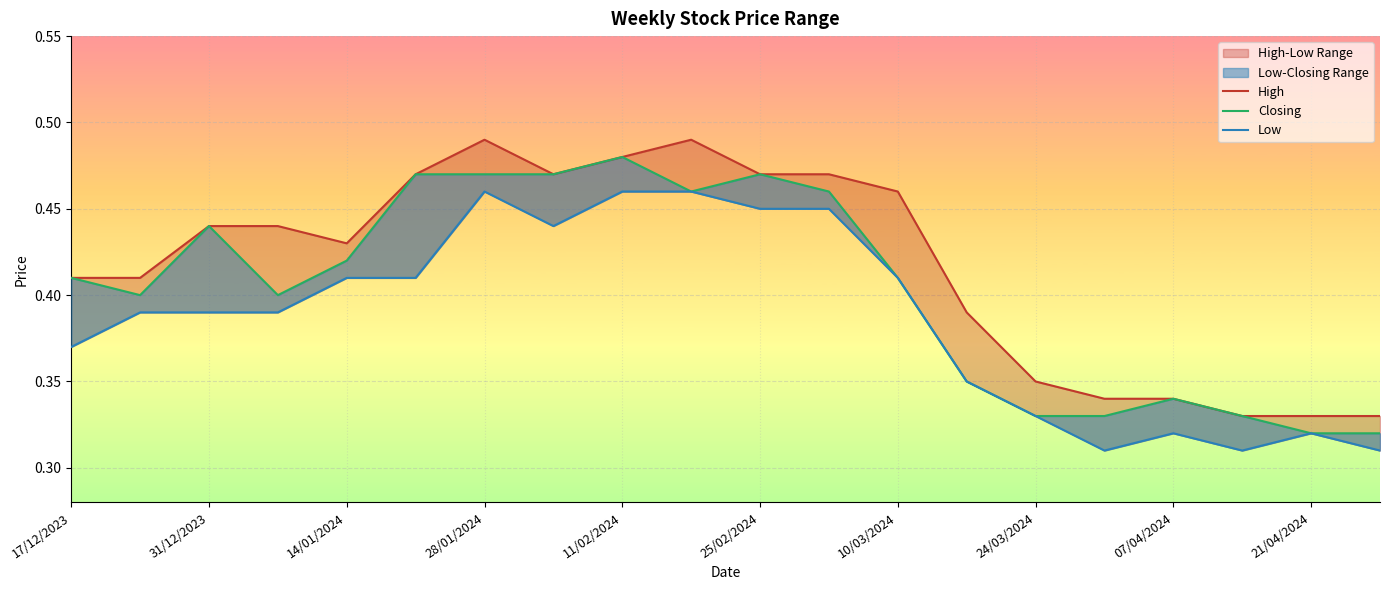

How many High values are between 0 and 1?

20